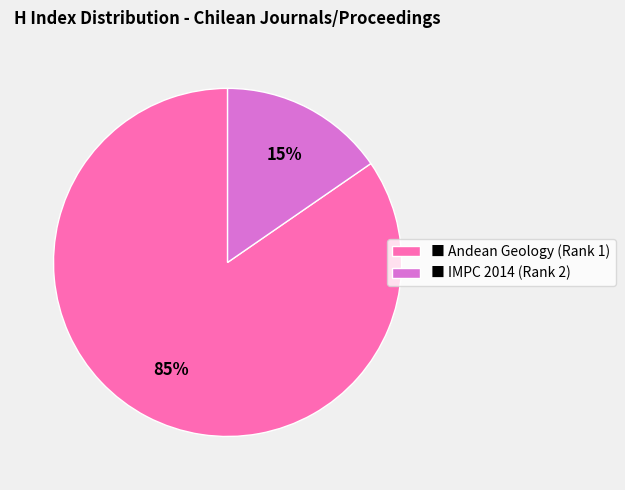

Is it true that ■ IMPC 2014 (Rank 2) is 15% of the pie?

True